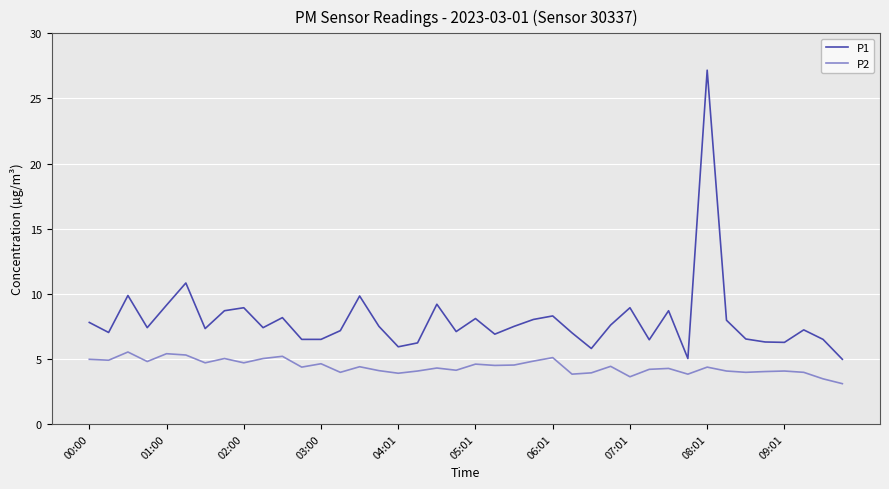

Which series has the largest range (max minus min)?

P1